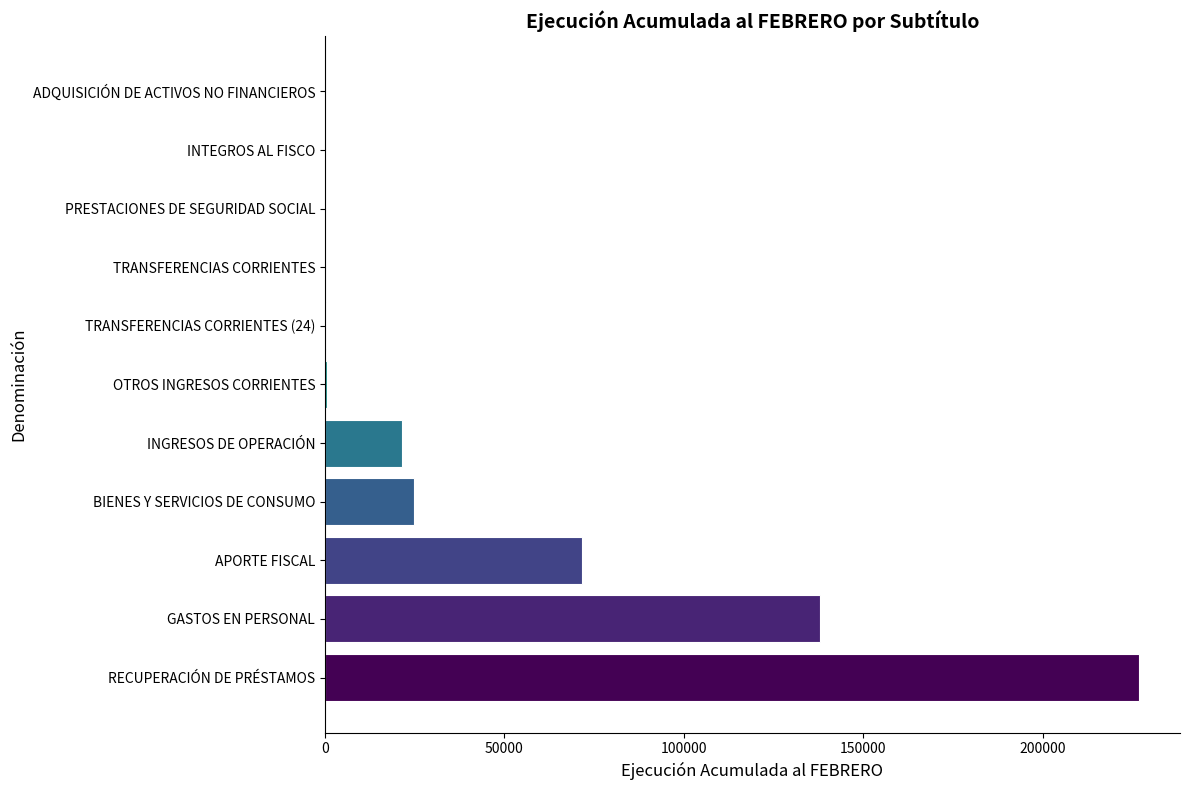

What is the average value?

43961